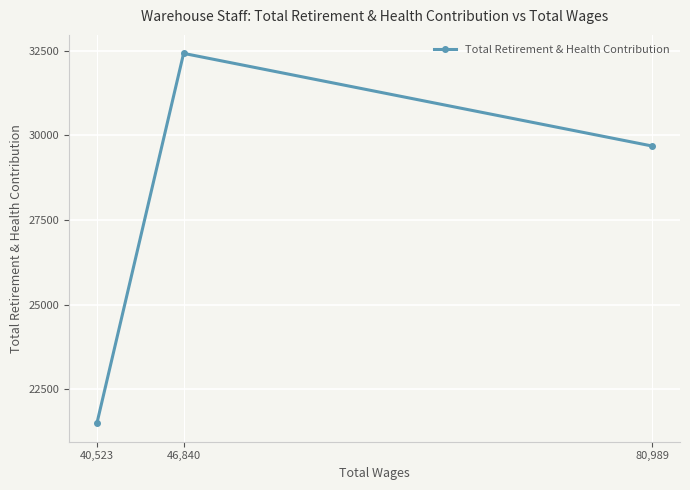

Rank the categories by value from lowest to highest.

40,523, 80,989, 46,840